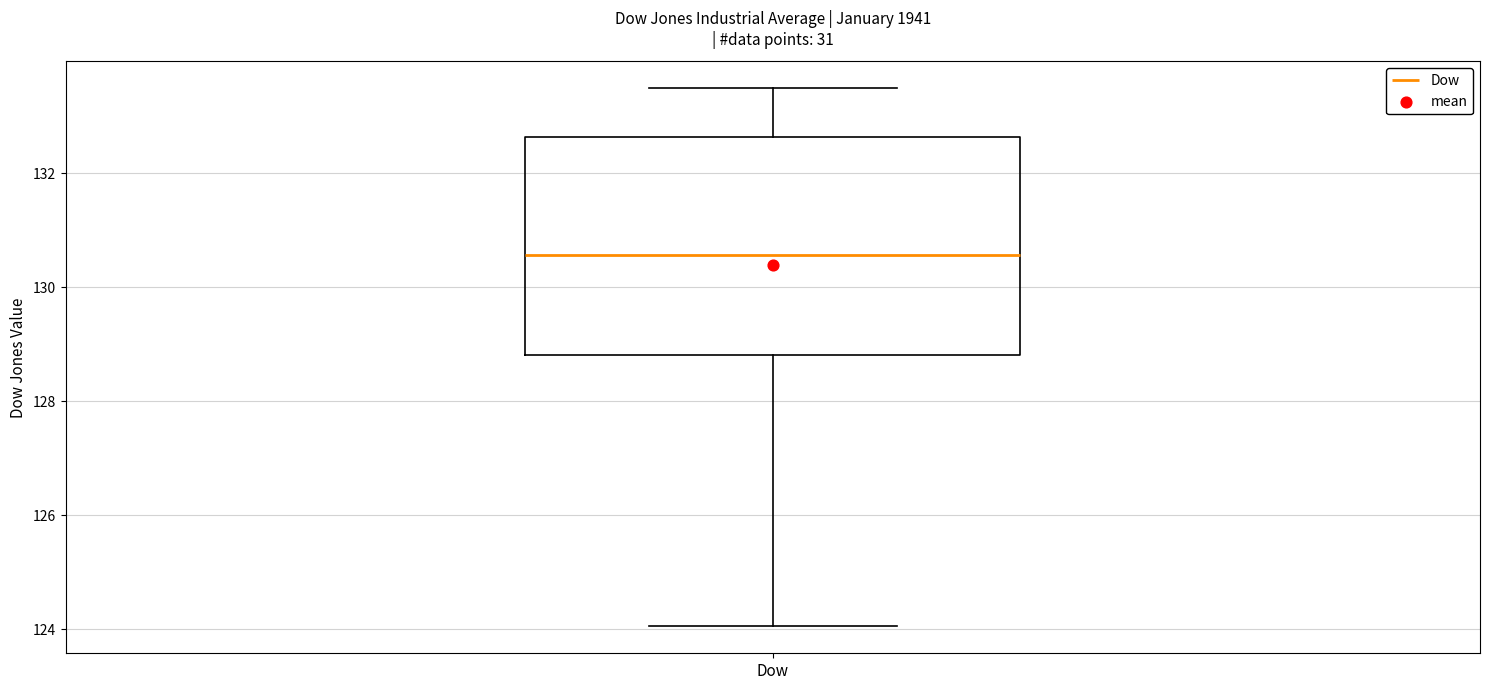

Transcribe this box plot: give where the median line is, the range the box spans, and where the two whiskers end, as read against the y-axis. The values are not printed on the chart, so give them approximately, as read against the axis.

median 130.6, box 128.8 to 132.6, whiskers 124.0 to 133.4